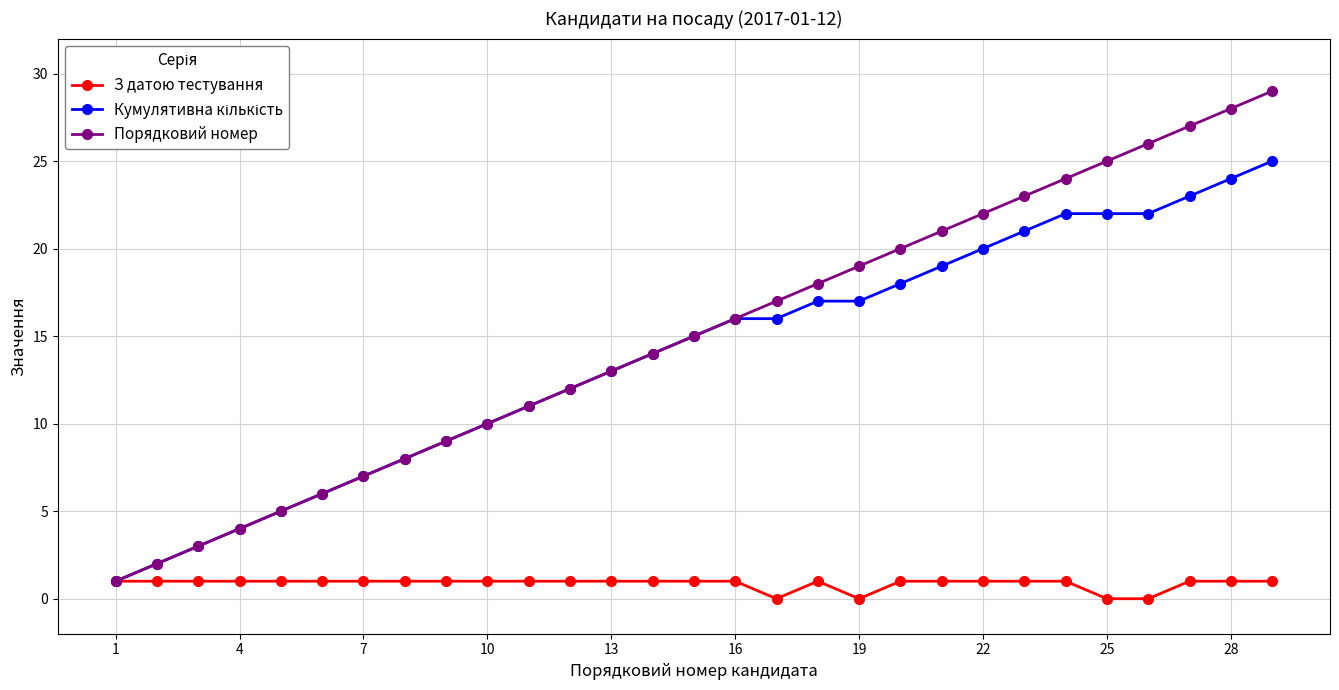

Which series has the widest spread of values?

Порядковий номер